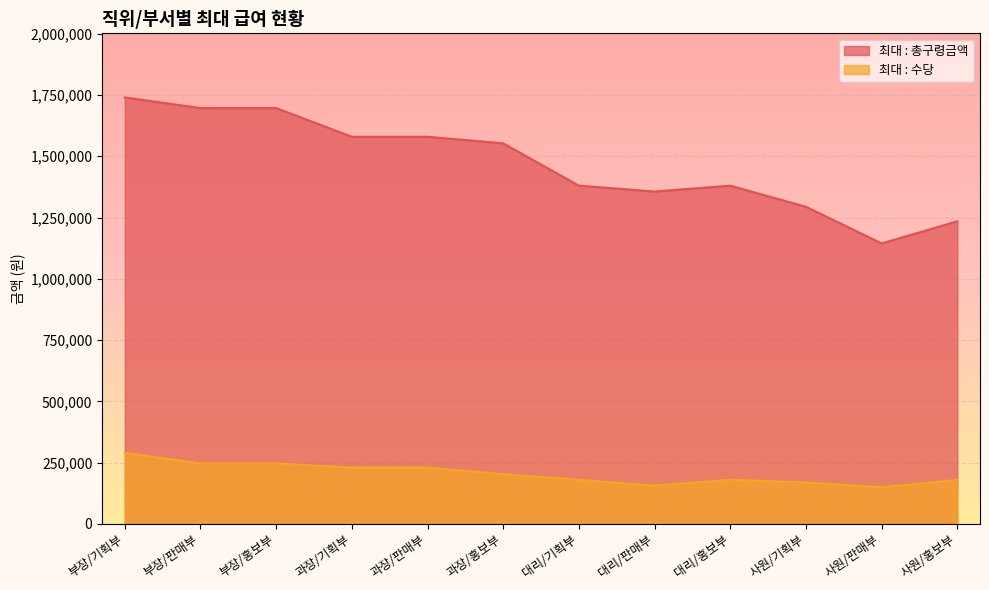

What is the sum of all 최대 : 총구령금액 values?

17632850